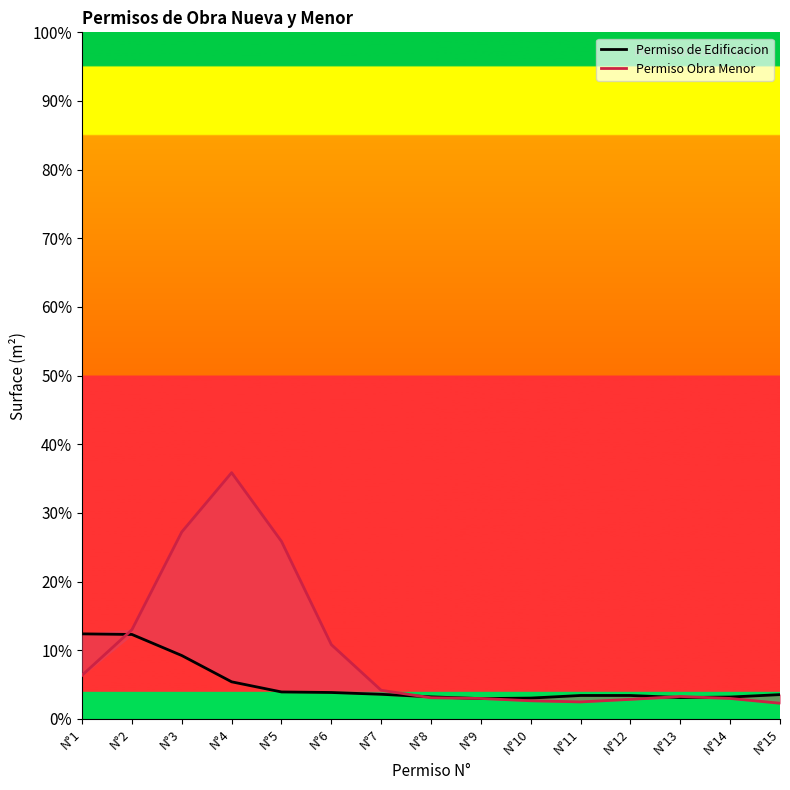

List the series in order of their peak value, lowest first.

Permiso de Edificacion, Permiso Obra Menor